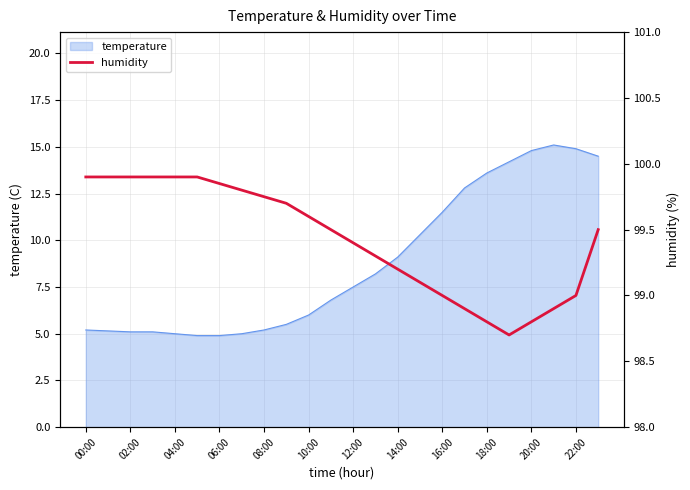

True or false: temperature has a value of 5.2 at 08:00.

True